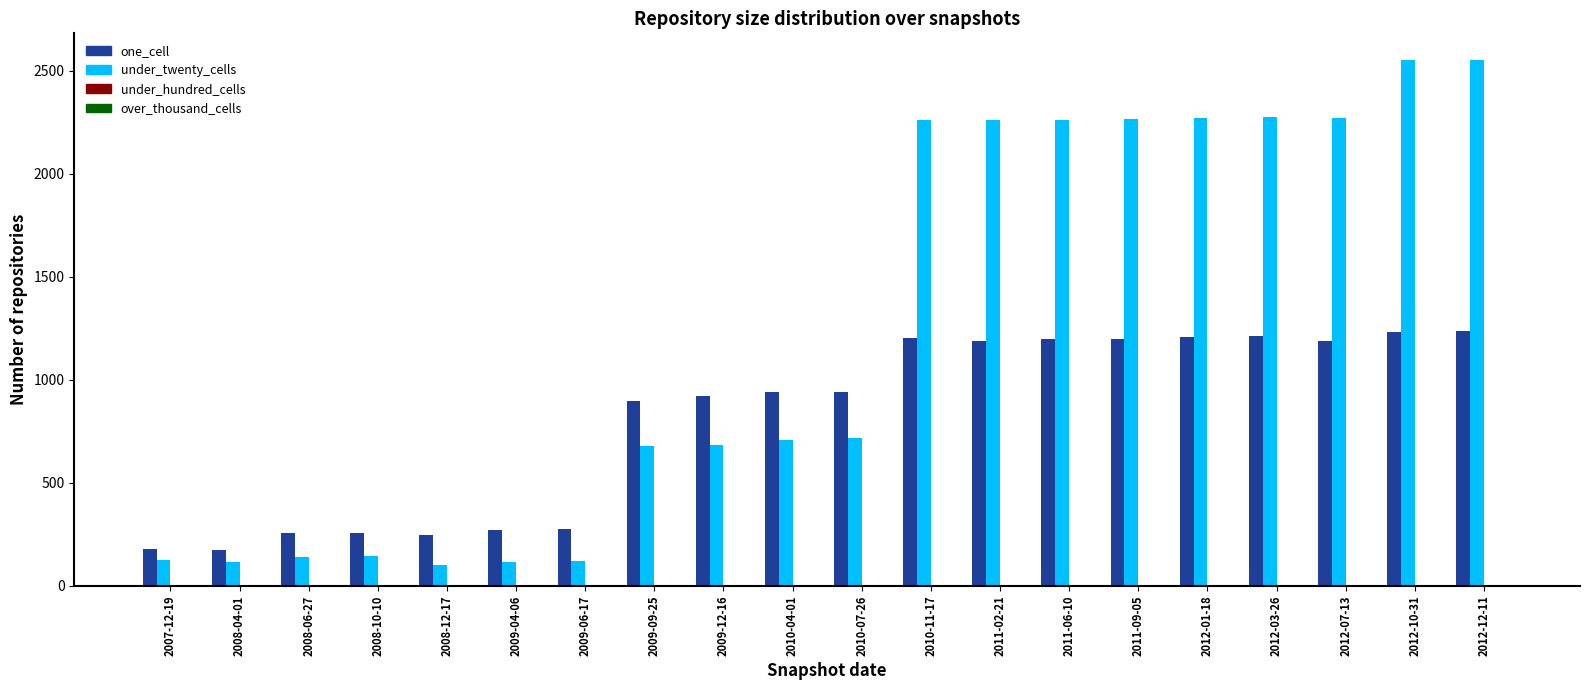

True or false: one_cell has a value of 1884 at 2011-06-10.

False